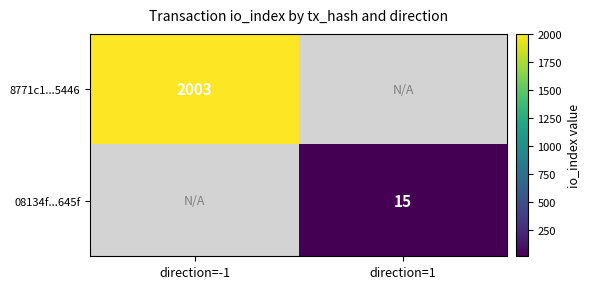

Is it true that 8771c1...5446 equals 2003 at direction=-1?

True